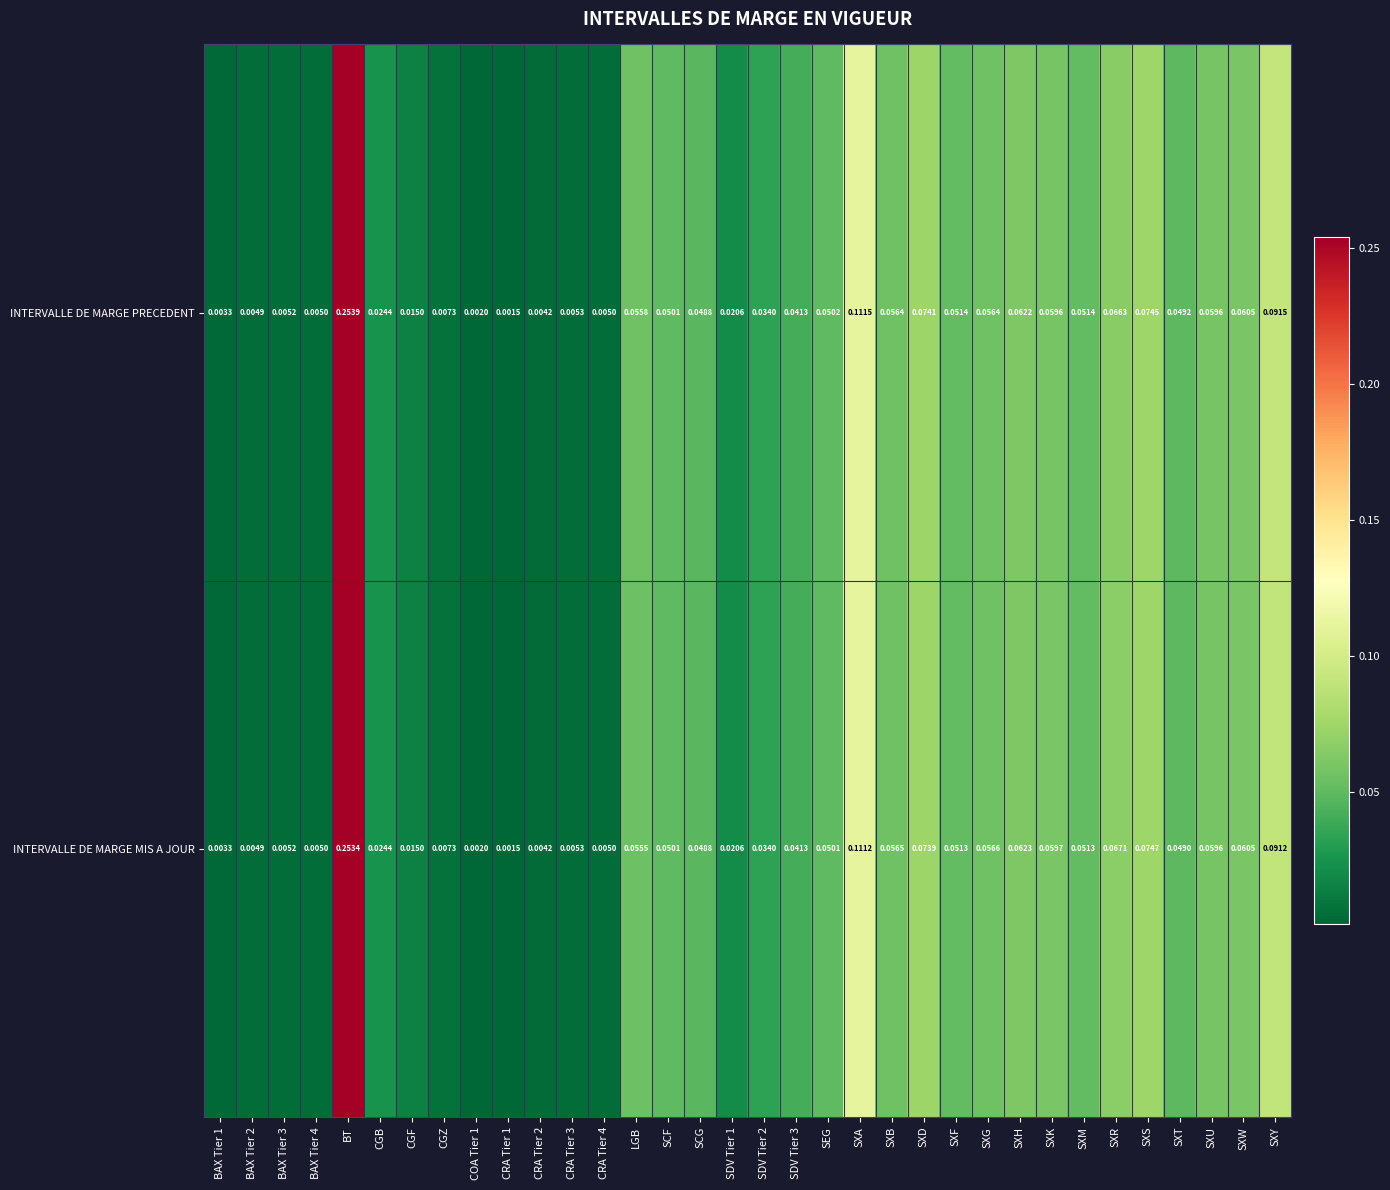

Is the value of INTERVALLE DE MARGE PRECEDENT at SXY greater than the value of INTERVALLE DE MARGE MIS A JOUR at BT?

No